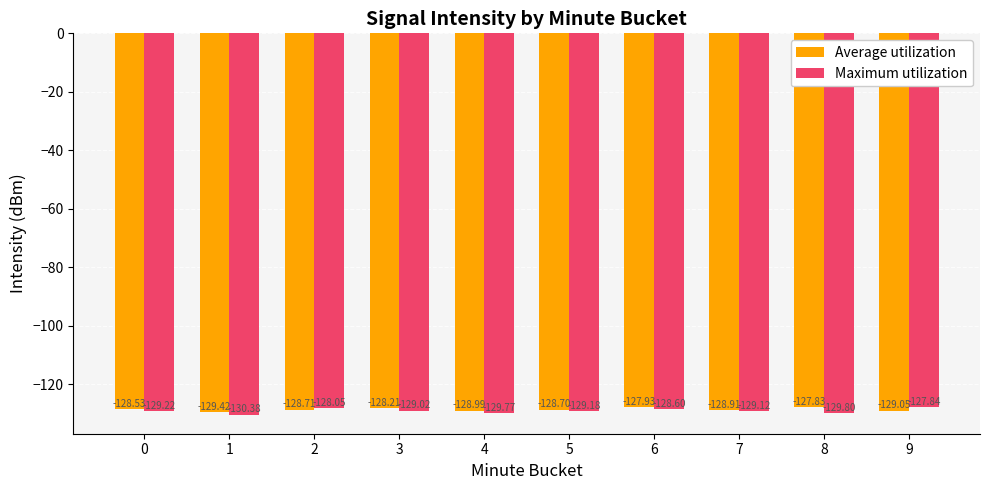

Rank the series at 8 from lowest to highest value.

Maximum utilization, Average utilization